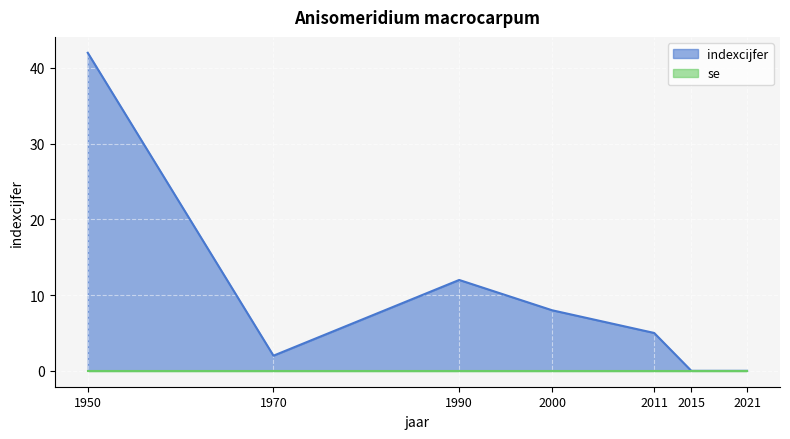

What is the ratio of the value at 1990 to the value at 1970?

6.0